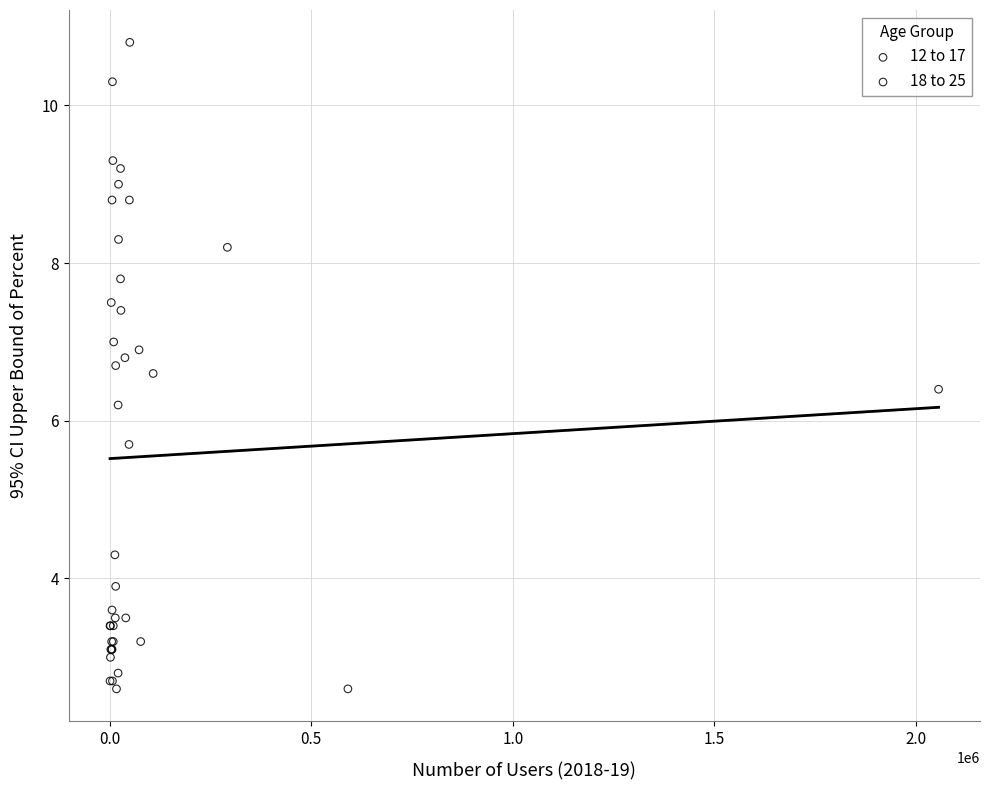

Which series has the largest Y range (max minus min)?

18 to 25